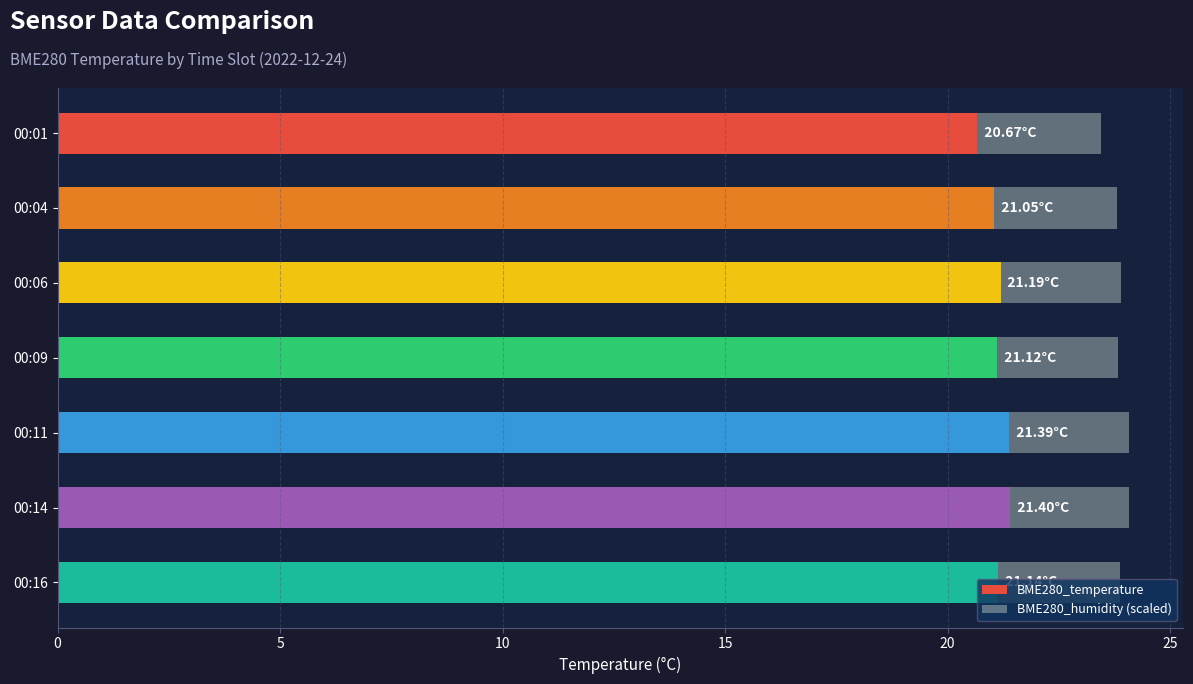

What is the total value across all series at 00:04?

23.8